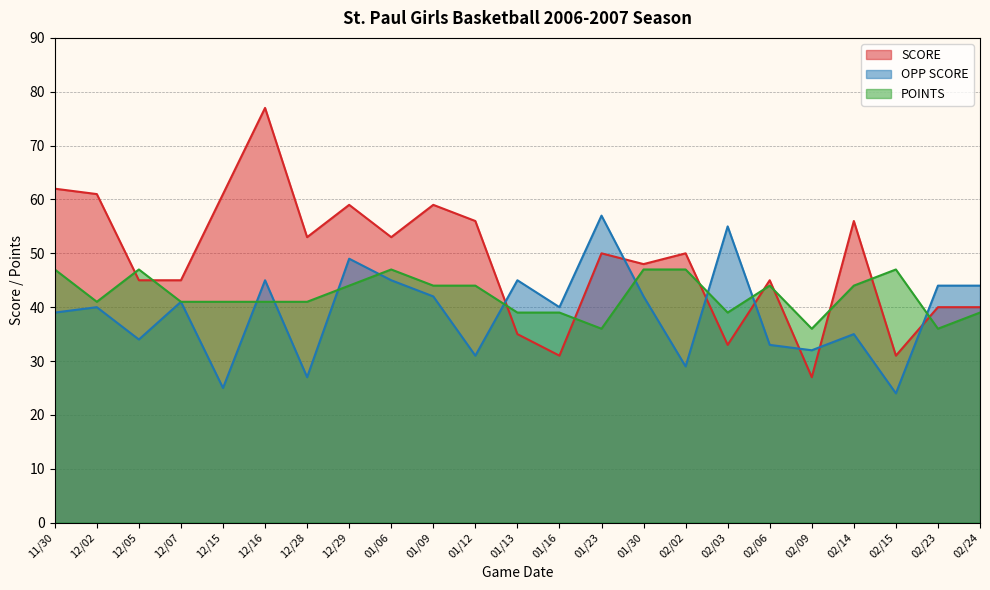

At which category does SCORE reach its first local peak?

12/16